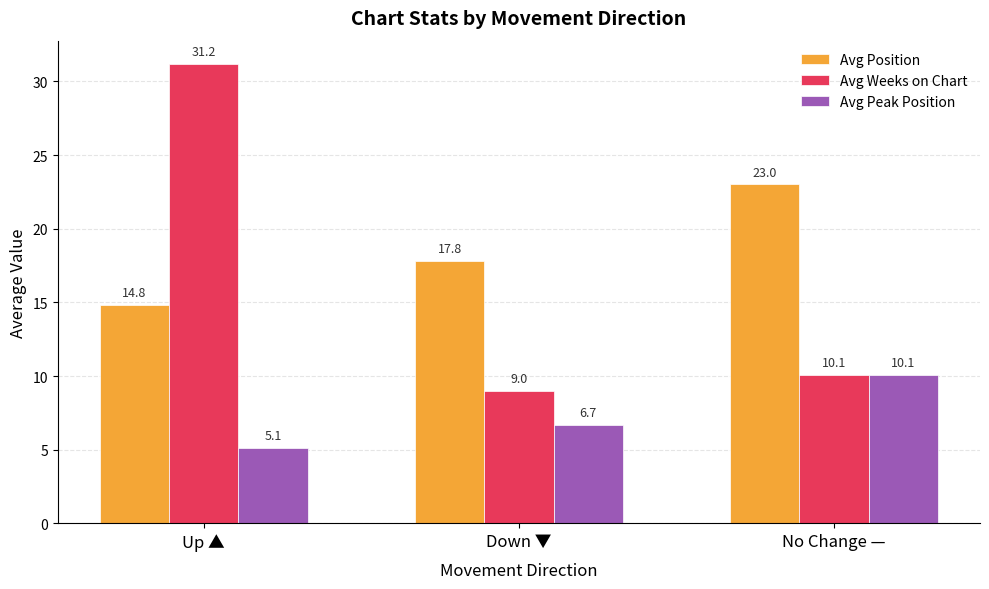

Reading left to right, list all the values displayed in this chart.

Avg Position: 14.8	17.8	23.0
Avg Weeks on Chart: 31.2	9.0	10.1
Avg Peak Position: 5.1	6.7	10.1